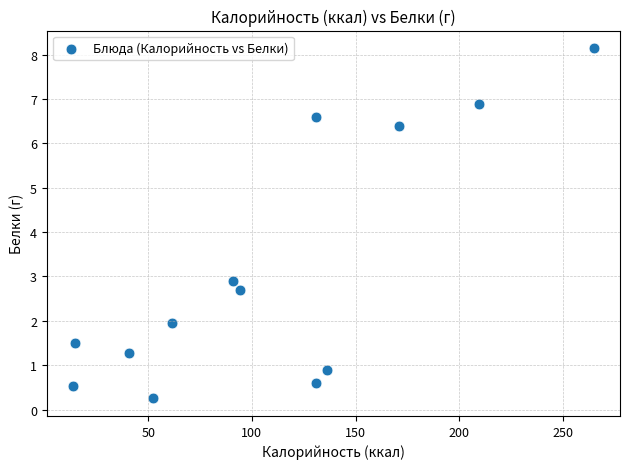

What is the range of X values (max minus min)?

251.4